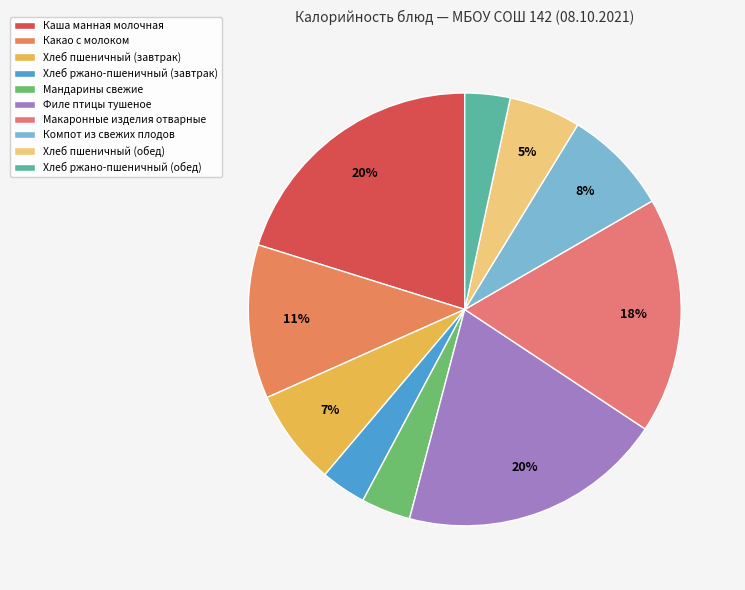

Which category has the biggest portion of the pie?

Каша манная молочная